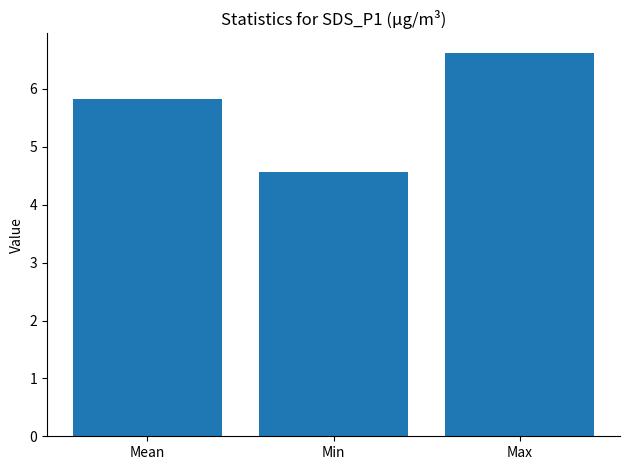

What is the average value?

5.7